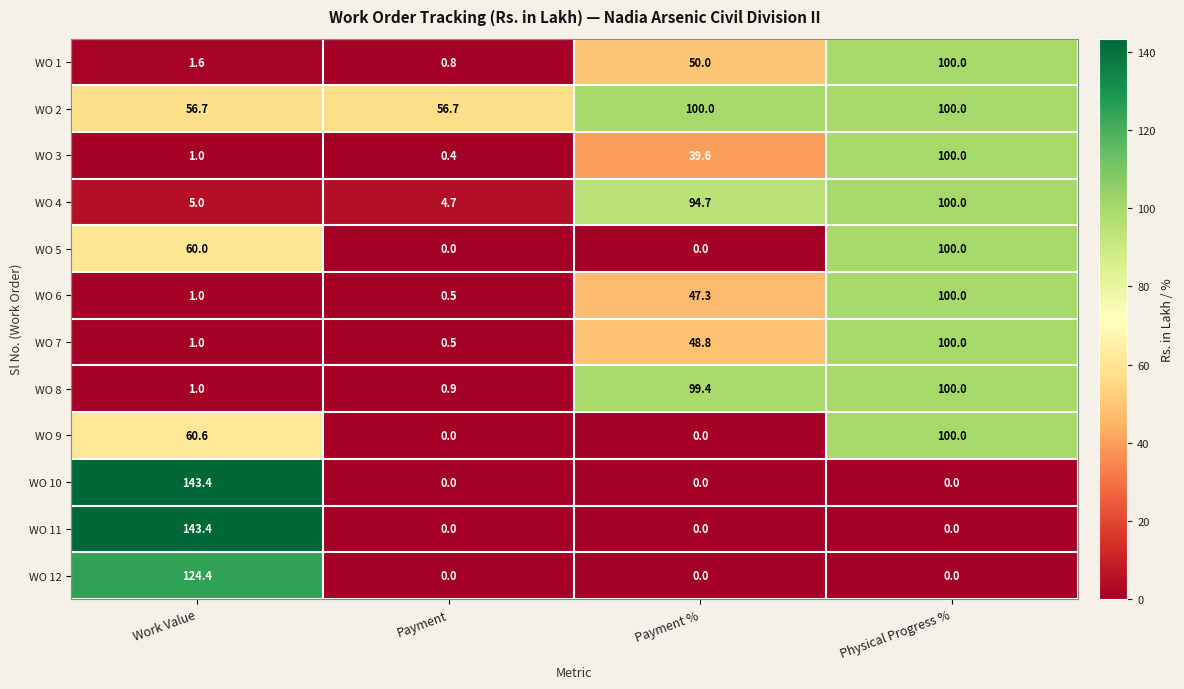

What is the difference between the WO 4 values at Physical Progress % and Payment?

95.3